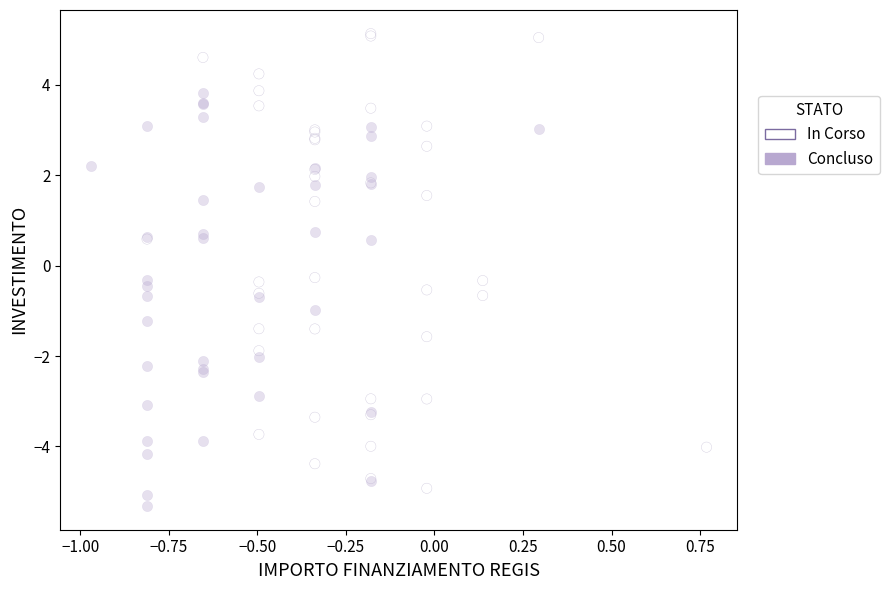

What are all the series names shown in the legend?

In Corso, Concluso